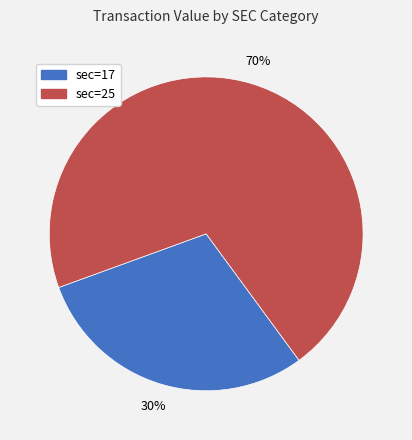

To the nearest percent, what is the average slice percentage?

50%